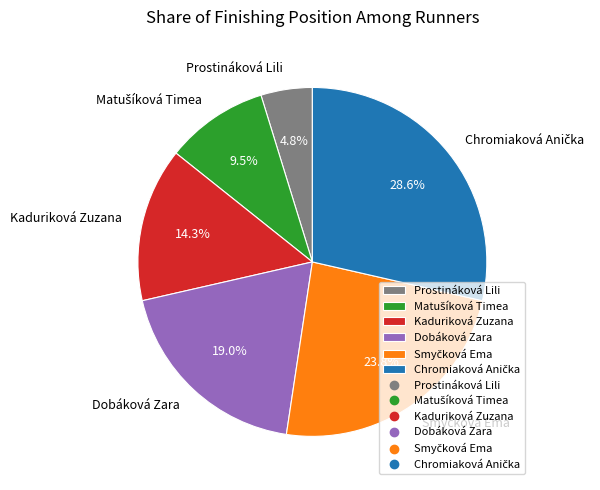

Is there any slice that represents more than half of the pie?

No